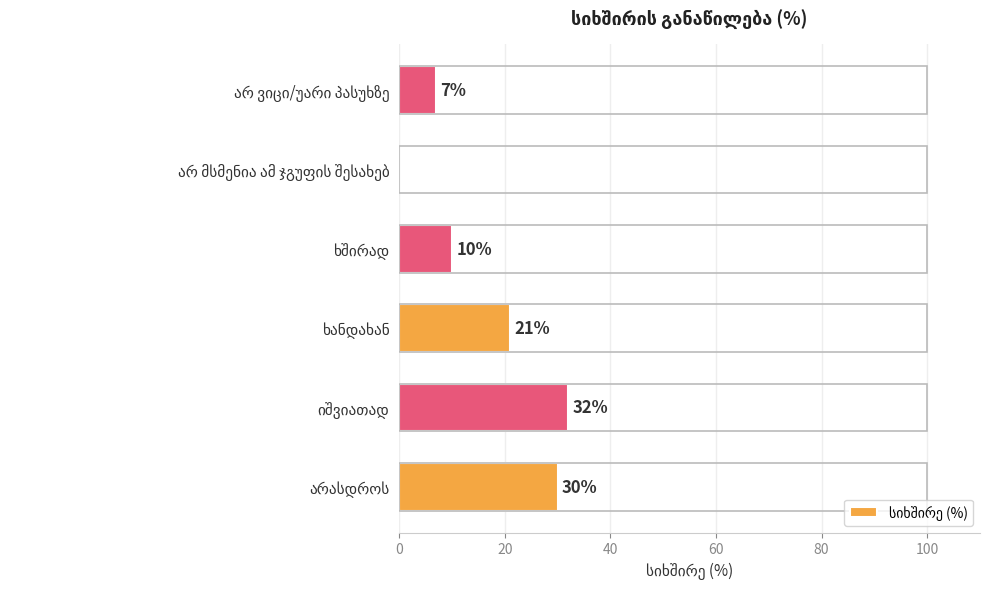

Count the number of data series in this chart.

1